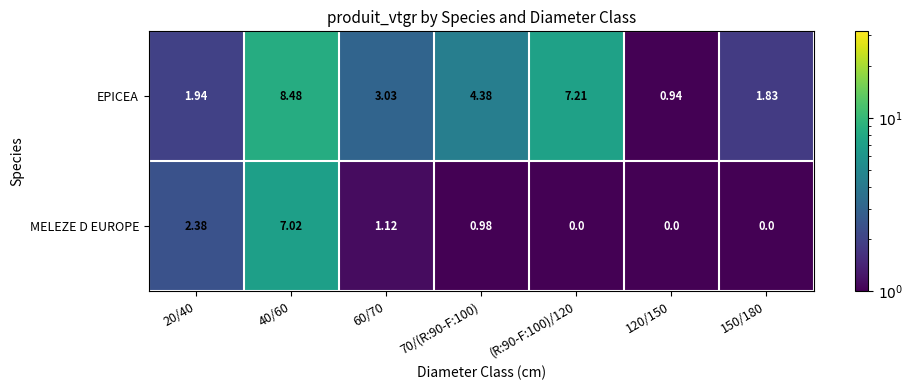

At 70/(R:90-F:100), list the series in order from largest to smallest.

EPICEA, MELEZE D EUROPE